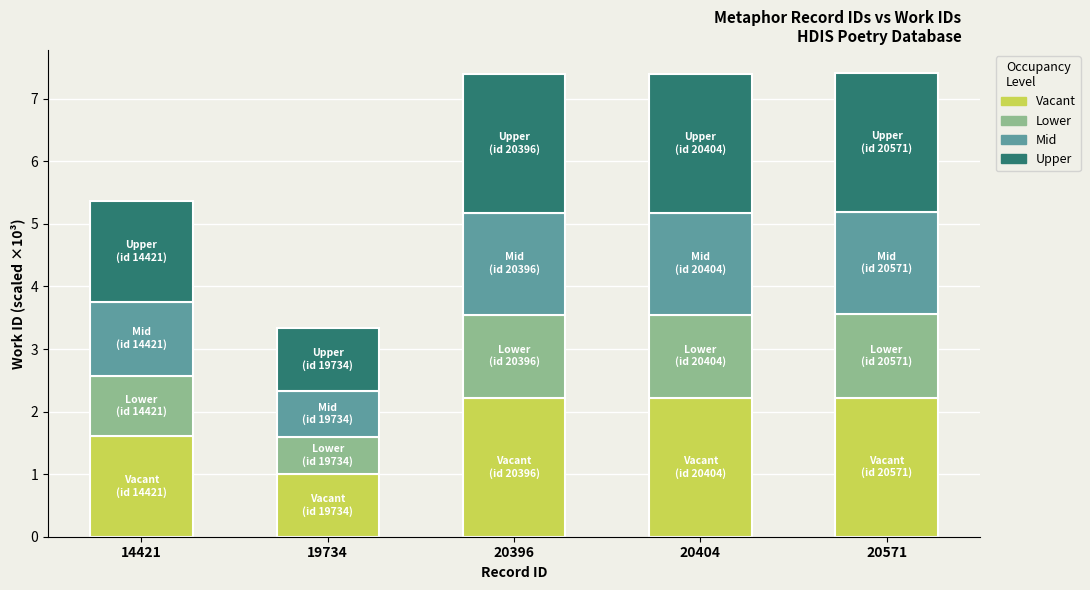

The value of Vacant at 19734 is 1.0. True or false?

True